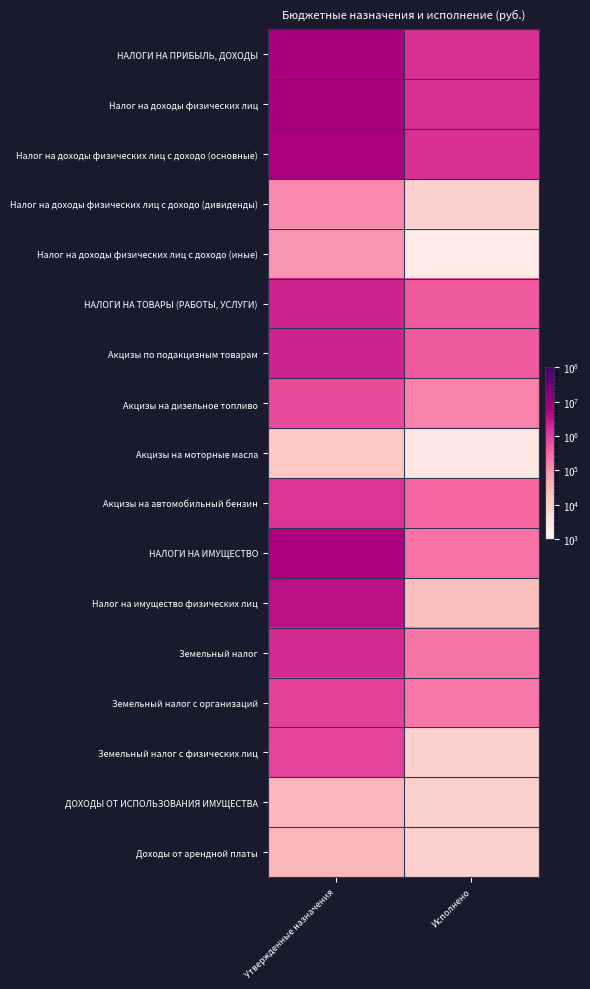

What is the total value across all series at Исполнено?

6617520.4